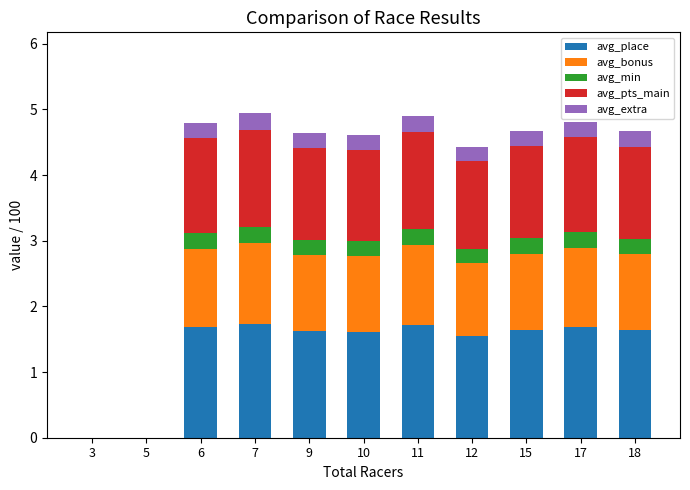

The value of avg_place at 12 is 1.6. True or false?

True